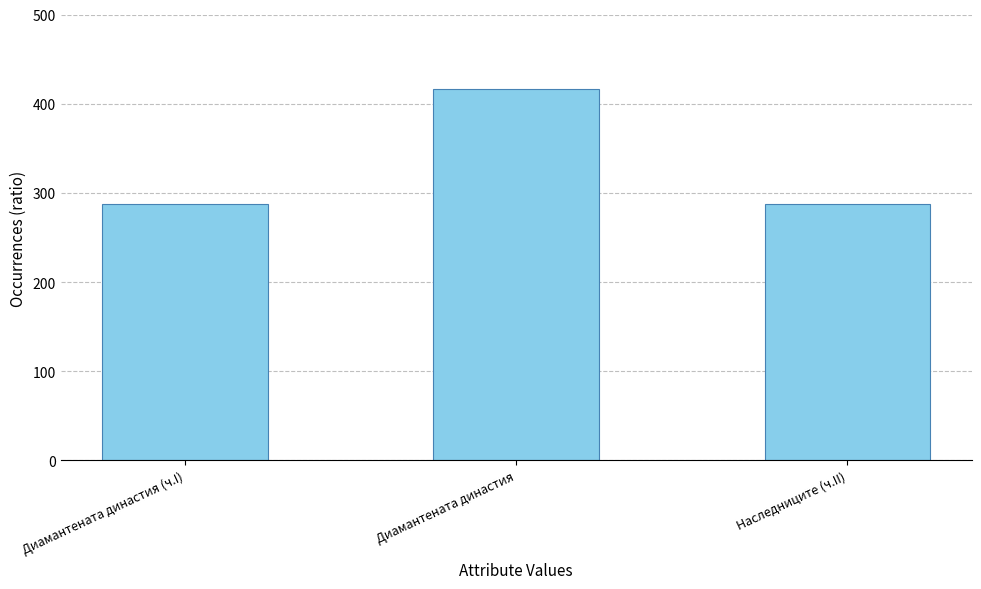

What is the label of the 1st bar from the right?

Наследниците (ч.II)